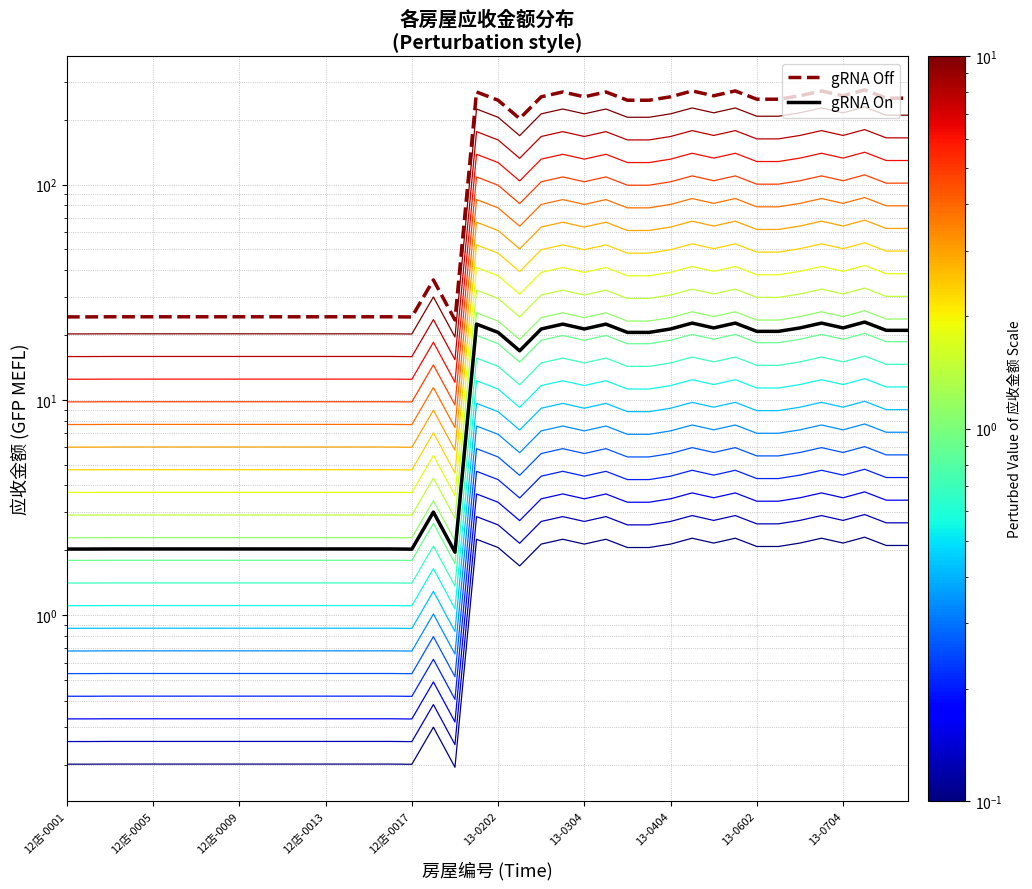

Where is gRNA Off nearest to the value 149?

21